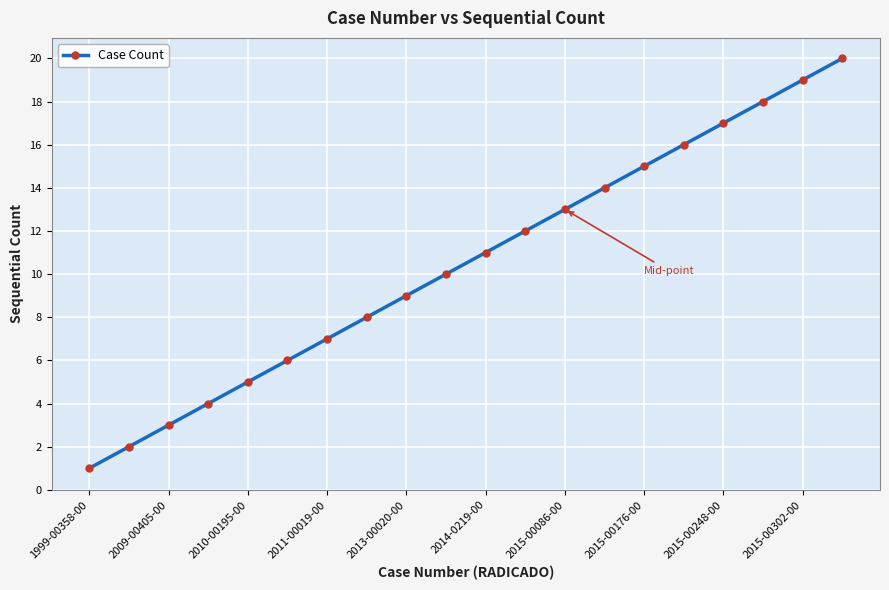

What is the greatest value displayed?

20